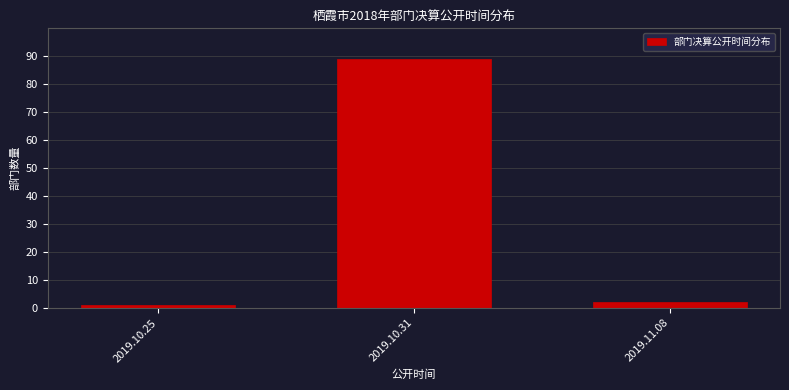

Reading left to right, transcribe all the data shown in this chart.

2019.10.25=1	2019.10.31=89	2019.11.08=2